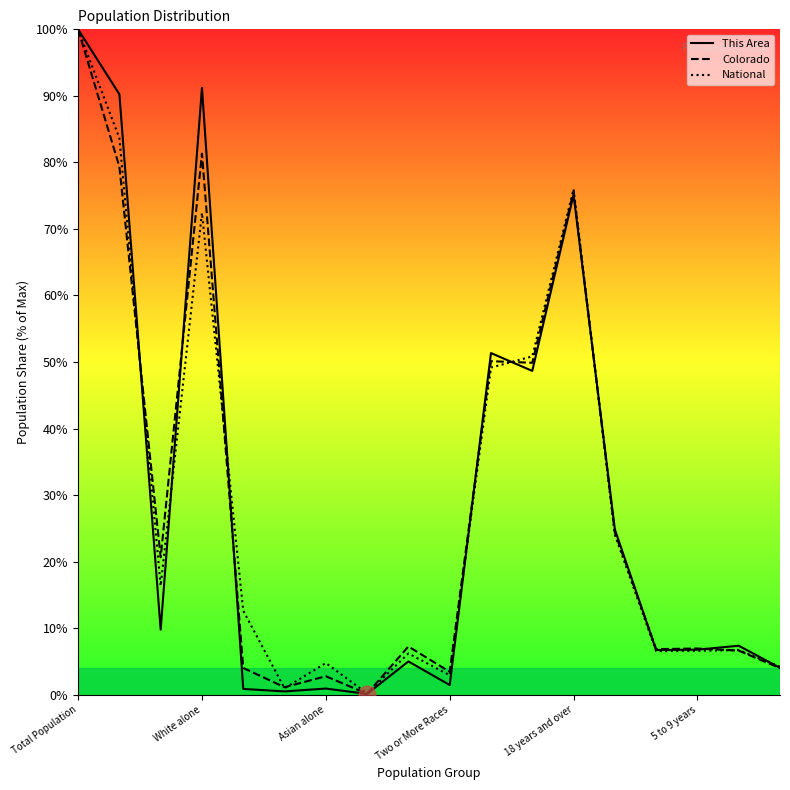

What is the label of the 1st point from the left?

Total Population